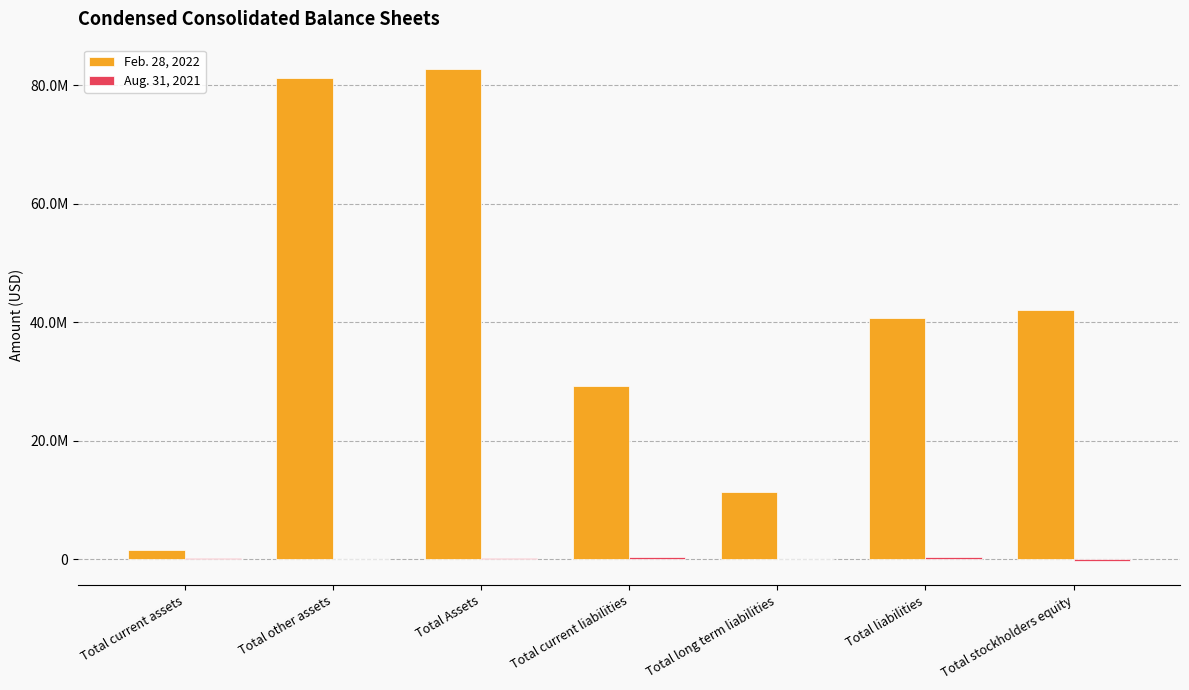

Are the bars grouped side by side (vs. stacked)?

Yes